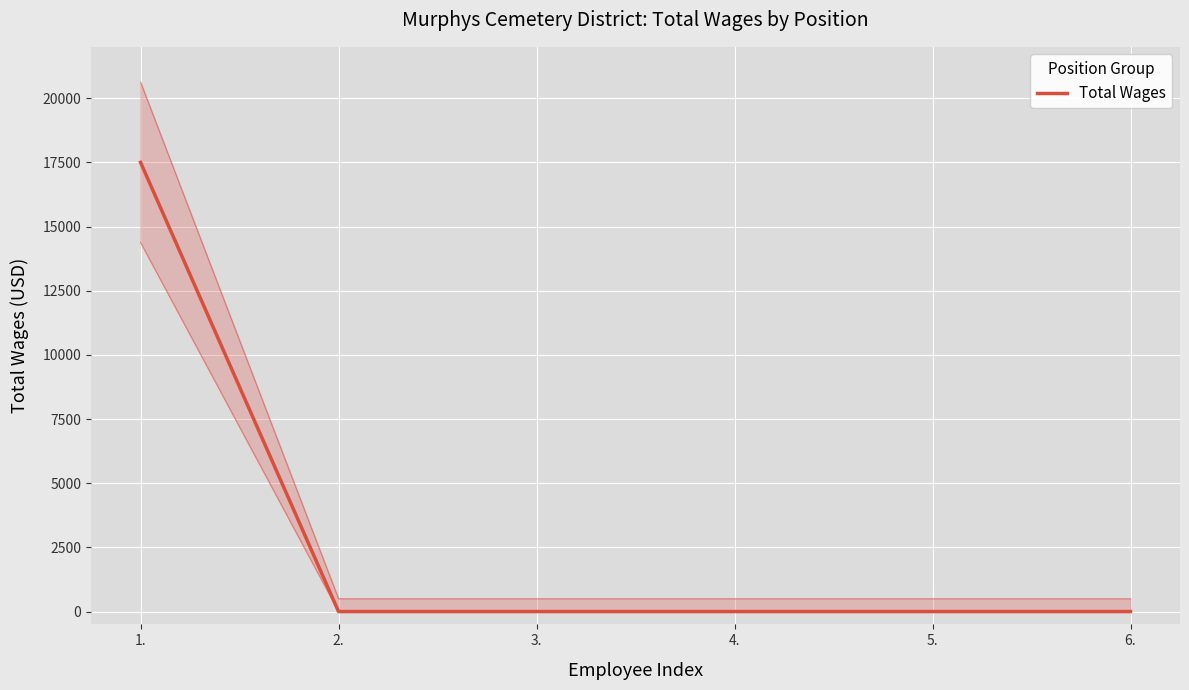

Is it true that the value at 3. is 0?

True